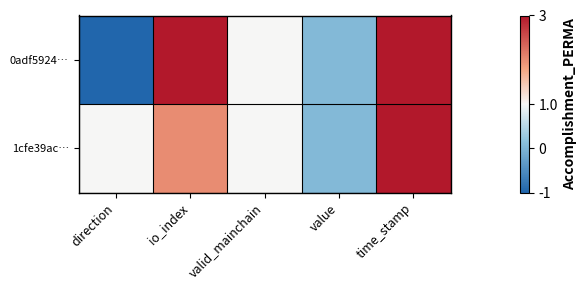

Which series has the largest range (max minus min)?

0adf5924…